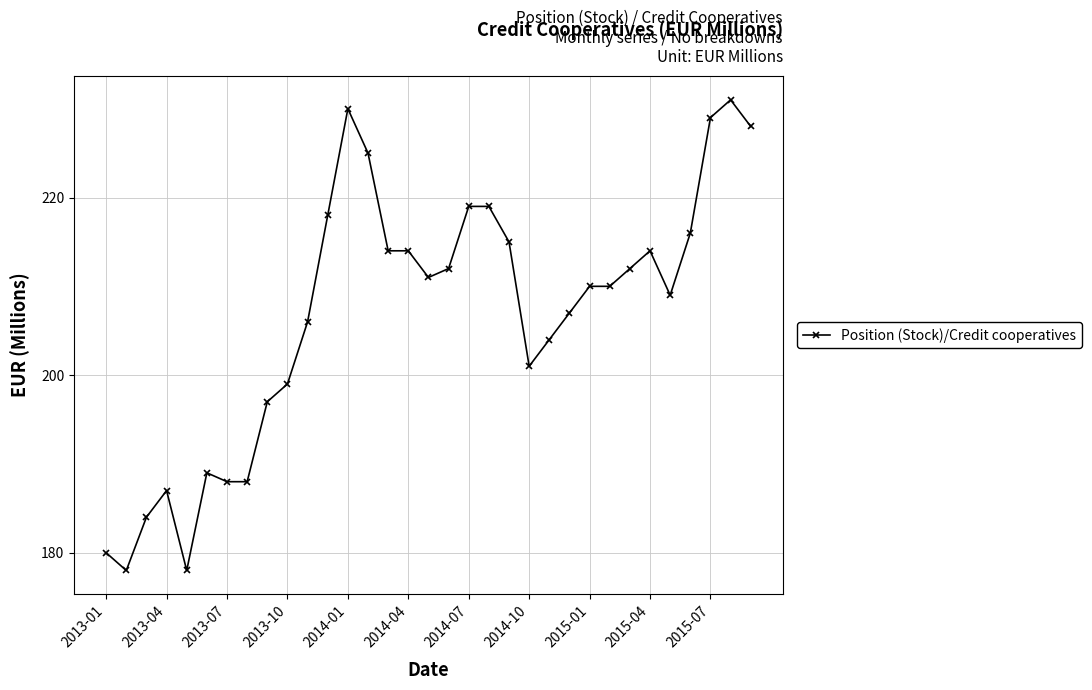

What is the average value?

207